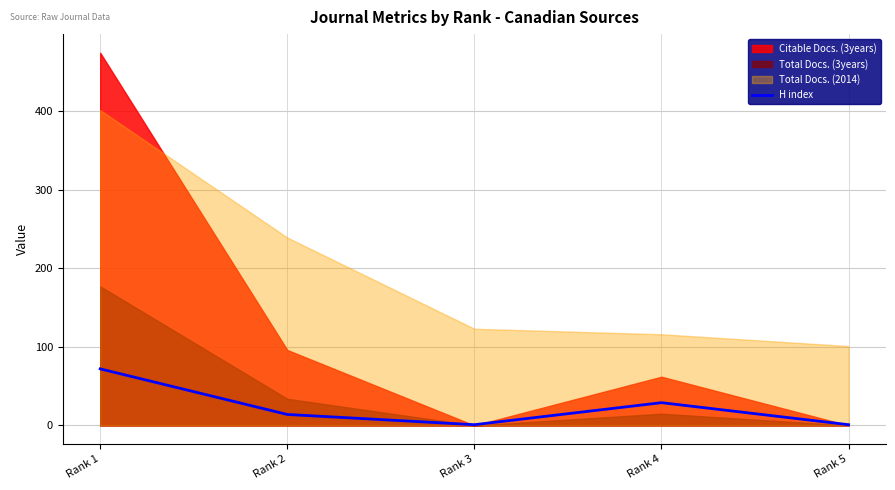

What is the smallest value displayed?

1